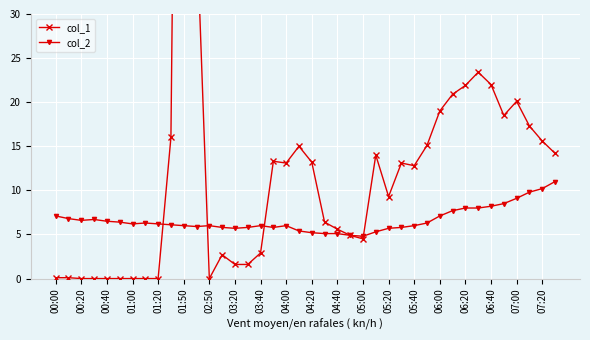

The col_2 series shows 6.5 at 00:40. True or false?

True